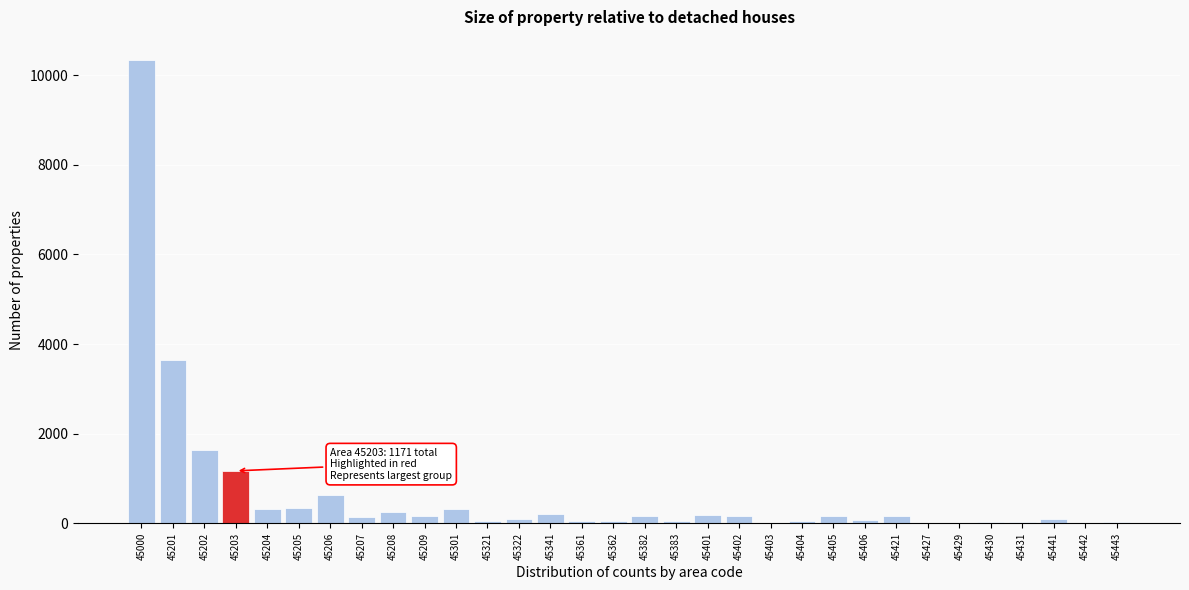

At which category does the chart reach its peak across all series?

45000